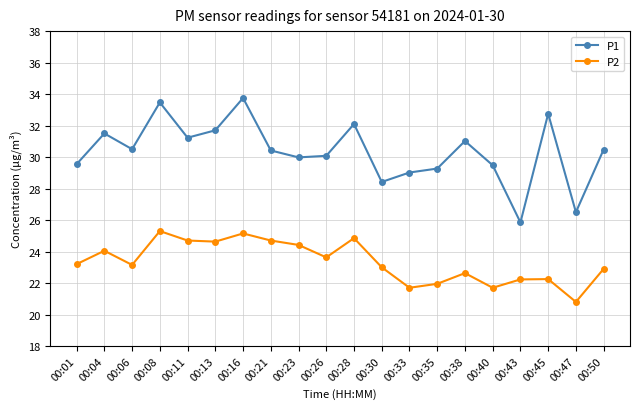

Count the number of categories in the chart.

20